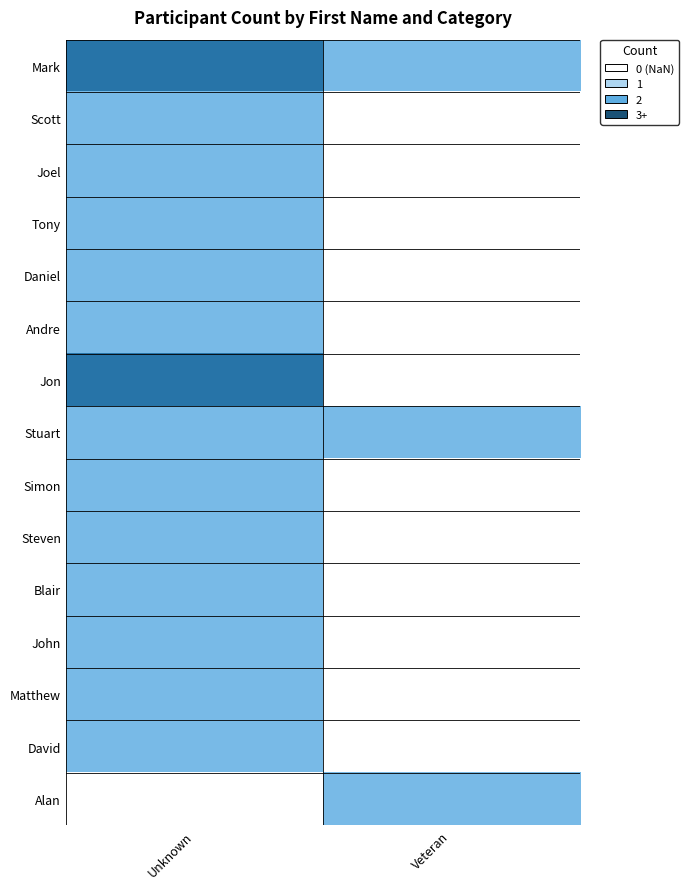

List the series in order of their overall mean, highest first.

Mark, Scott, Joel, Tony, Daniel, Andre, Jon, Stuart, Simon, Steven, Blair, John, Matthew, David, Alan